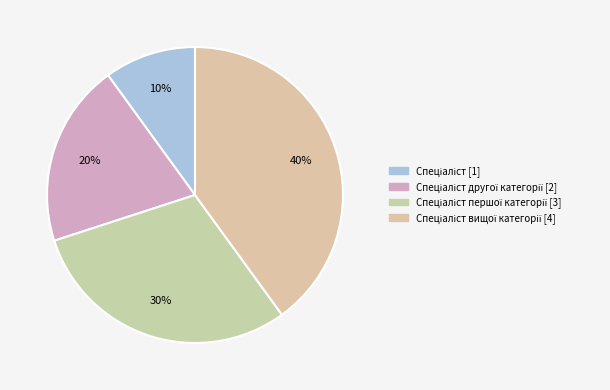

Which category has the smallest portion of the pie?

Спеціаліст